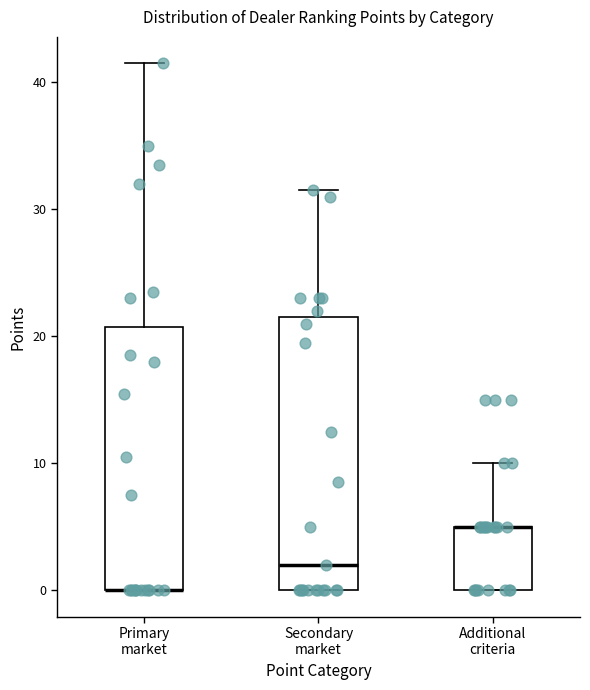

Reading left to right, read every box against the y-axis: the position of its median line, the range the box covers, and the ends of its whiskers. The values are not printed on the chart, so give them approximately, as read against the axis.

Primary market: median 0 (drawn on the box's lower edge), box 0 to 21, whiskers 0 to 42
Secondary market: median 2, box 0 to 22, whiskers 0 to 32
Additional criteria: median 5 (drawn on the box's upper edge), box 0 to 5, whiskers 0 to 10